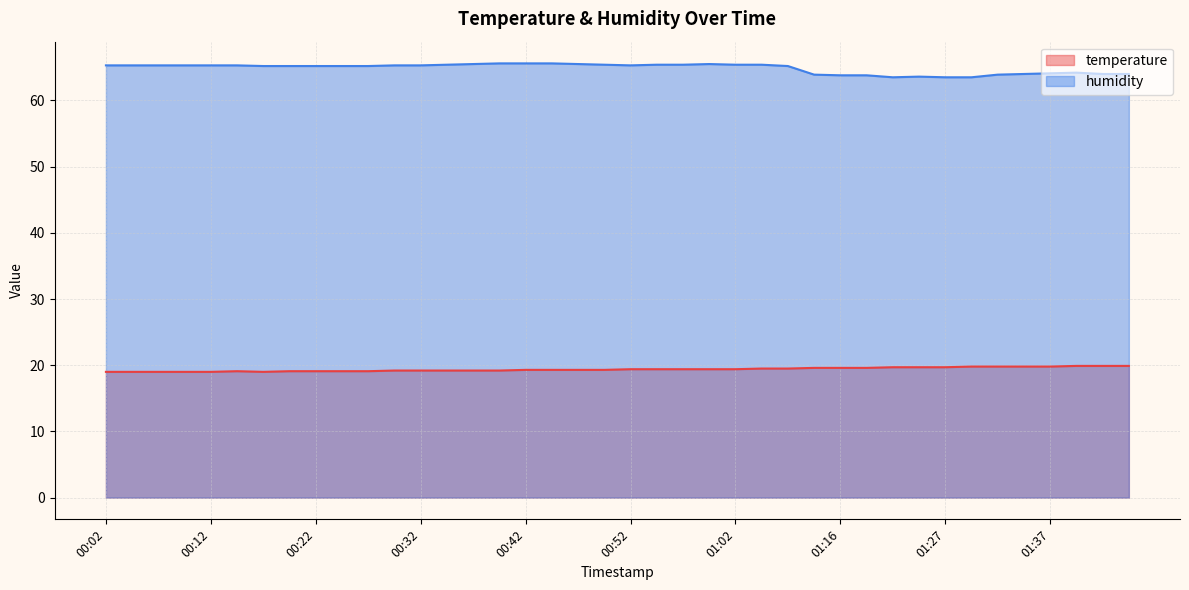

How many series are shown in this chart?

2